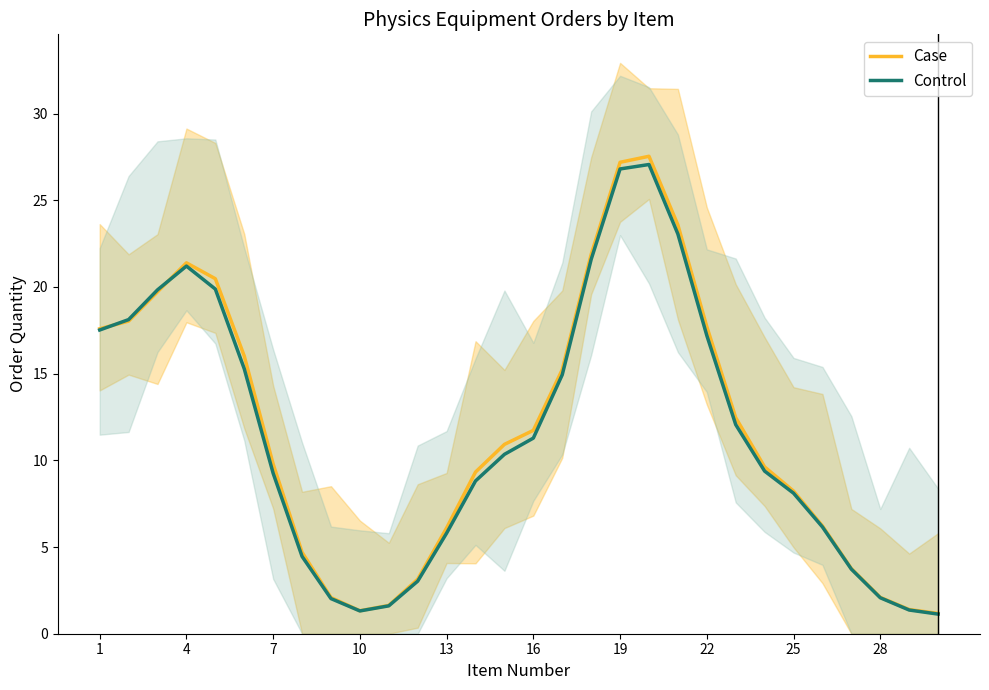

What is the minimum value for Case?

1.2